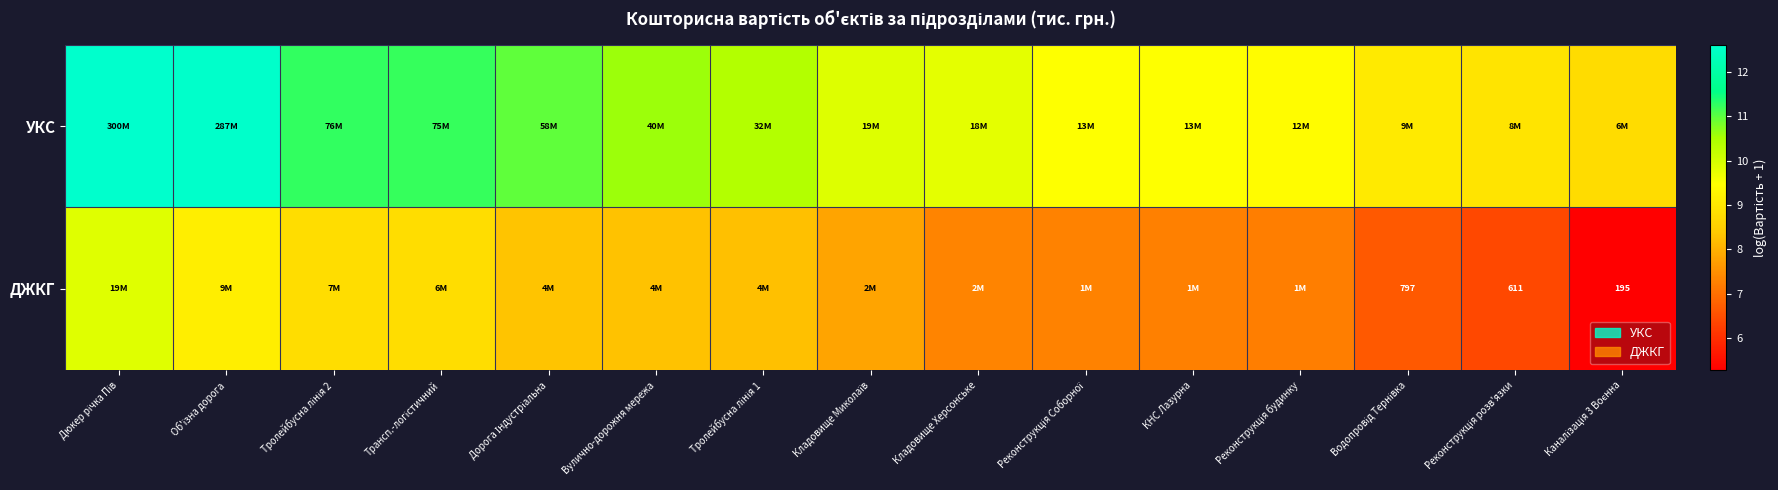

At which label is ДЖКГ closest to 7?

Реконструкція будинку